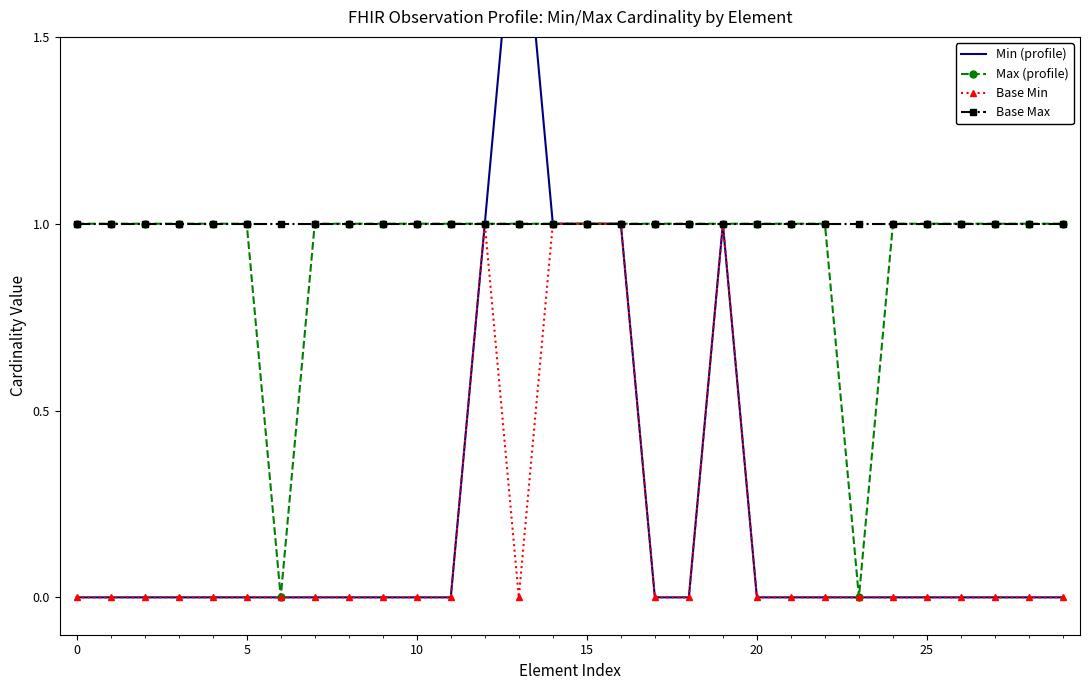

True or false: Max (profile) has a value of 1 at 0.

True